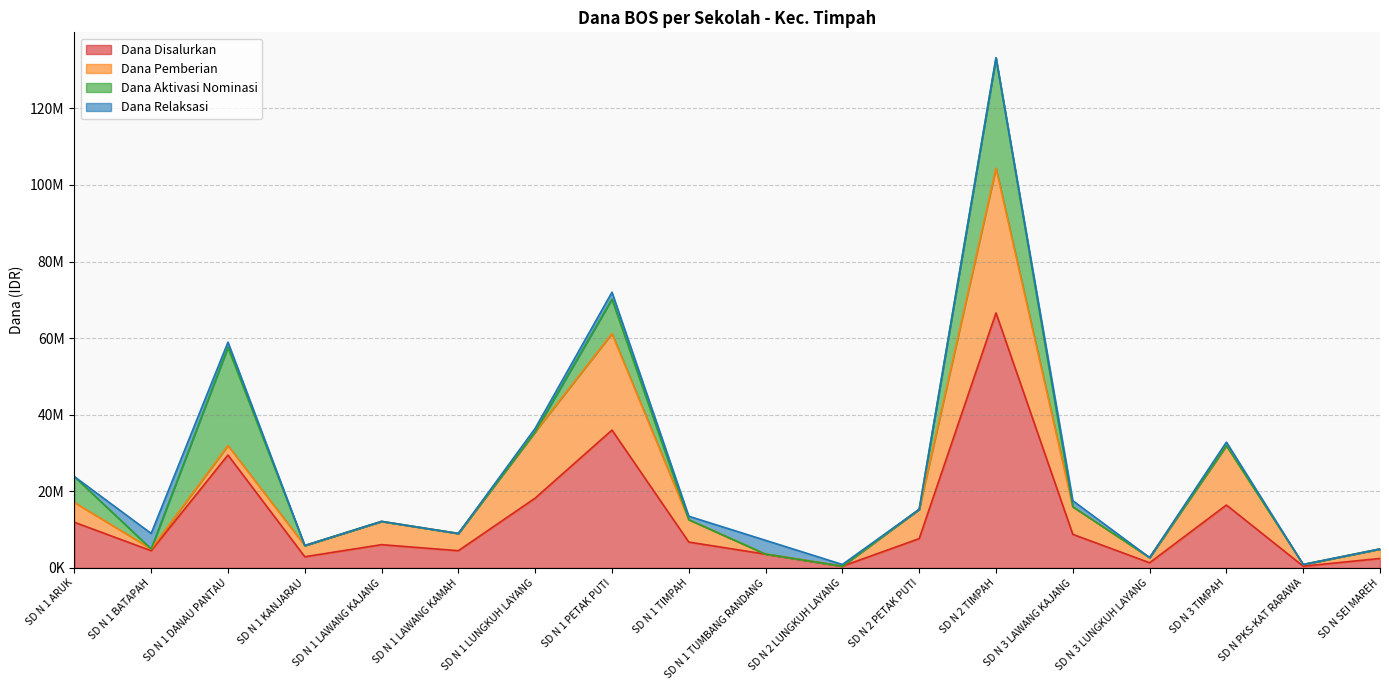

Reading left to right, list all the values displayed in this chart.

Dana Disalurkan: 11925000	4500000	29475000	2925000	6075000	4500000	18225000	36000000	6750000	3600000	450000	7650000	66600000	8775000	1350000	16425000	450000	2475000
Dana Pemberian: 5175000	450000	2475000	2925000	6075000	4500000	17325000	25200000	5850000	0	0	7650000	37800000	7200000	1350000	15525000	450000	2475000
Dana Aktivasi Nominasi: 6750000	0	25650000	0	0	0	0	9000000	0	0	0	0	28800000	0	0	0	0	0
Dana Relaksasi: 0	4050000	1350000	0	0	0	900000	1800000	900000	3600000	450000	0	0	1575000	0	900000	0	0